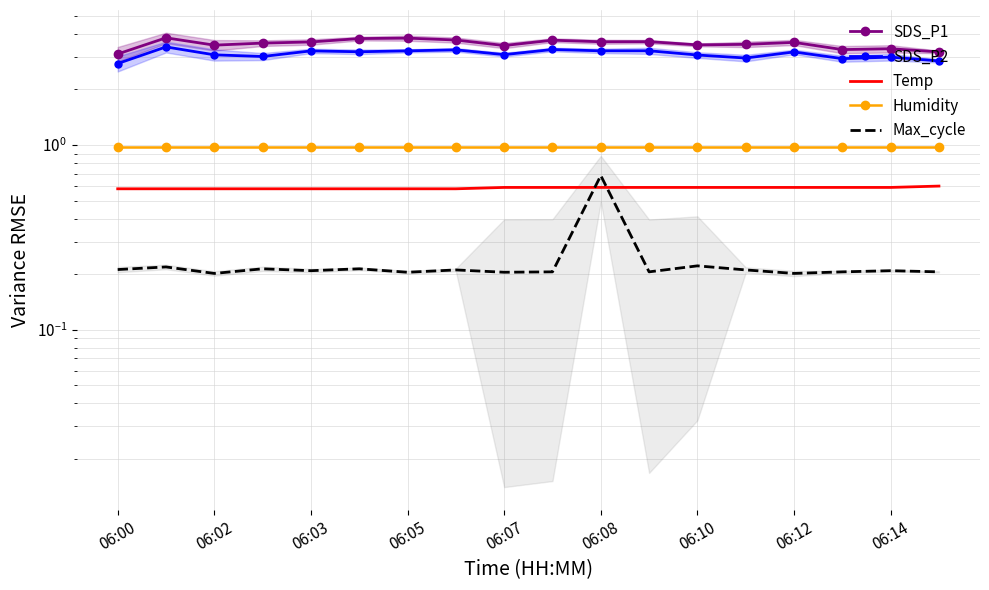

What is the sum of the Humidity values at 06:08 and 06:07?

1.9